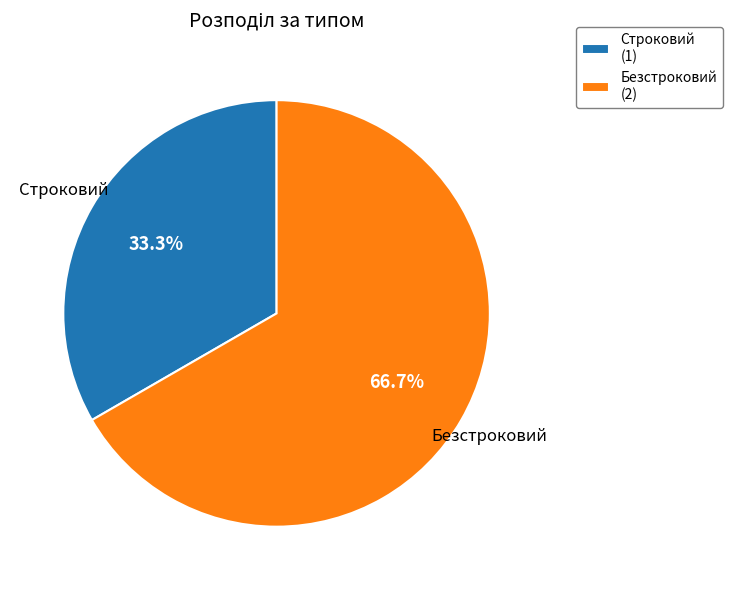

Is it true that Строковий is 33% of the pie?

True